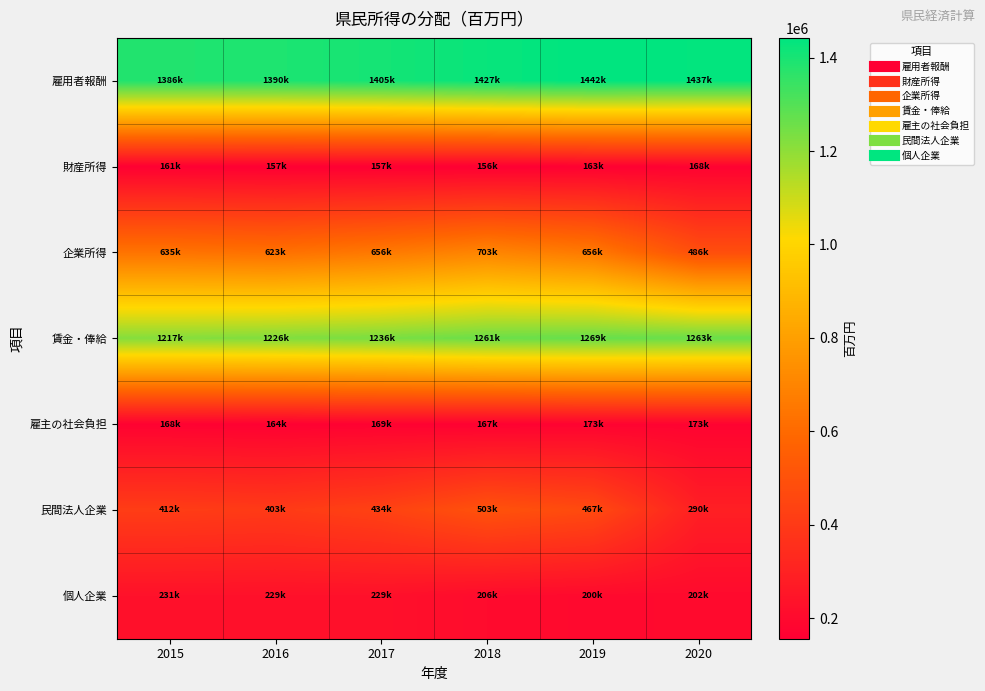

Reading left to right, transcribe all the data shown in this chart.

雇用者報酬: 2015=1385849.5	2016=1390311.9	2017=1405106.0	2018=1427132.8	2019=1442205.1	2020=1436529.4
財産所得: 2015=161290.2	2016=157322.7	2017=157414.7	2018=156148.9	2019=163089.6	2020=167700.4
企業所得: 2015=635372.6	2016=622917.3	2017=656311.6	2018=702500.9	2019=655767.1	2020=485592.4
賃金・俸給: 2015=1217464.0	2016=1225940.2	2017=1236447.6	2018=1260593.7	2019=1268893.7	2020=1263328.0
雇主の社会負担: 2015=168385.5	2016=164371.7	2017=168658.4	2018=166539.1	2019=173311.5	2020=173201.4
民間法人企業: 2015=412230.8	2016=402543.5	2017=434053.1	2018=502751.5	2019=467080.4	2020=289740.7
個人企業: 2015=230806.9	2016=228734.8	2017=229037.4	2018=206325.5	2019=199828.4	2020=202478.1